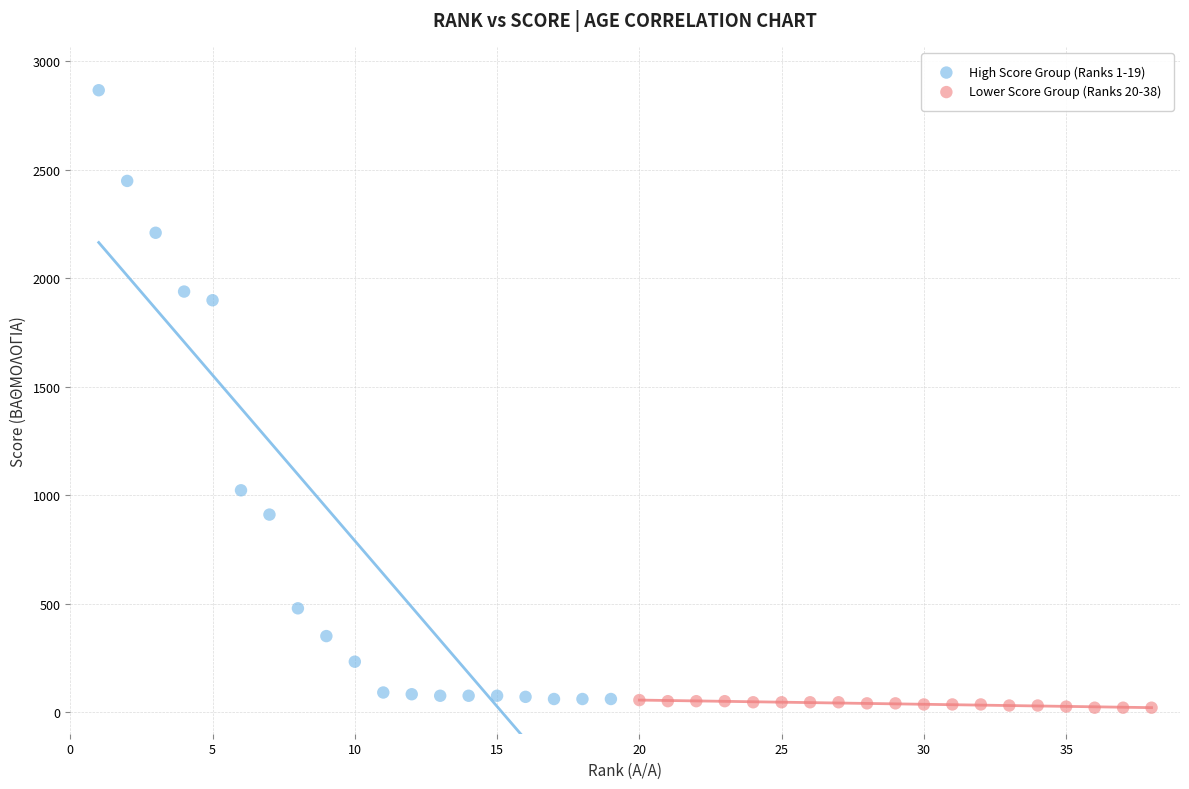

Which series has the largest Y range (max minus min)?

High Score Group (Ranks 1-19)